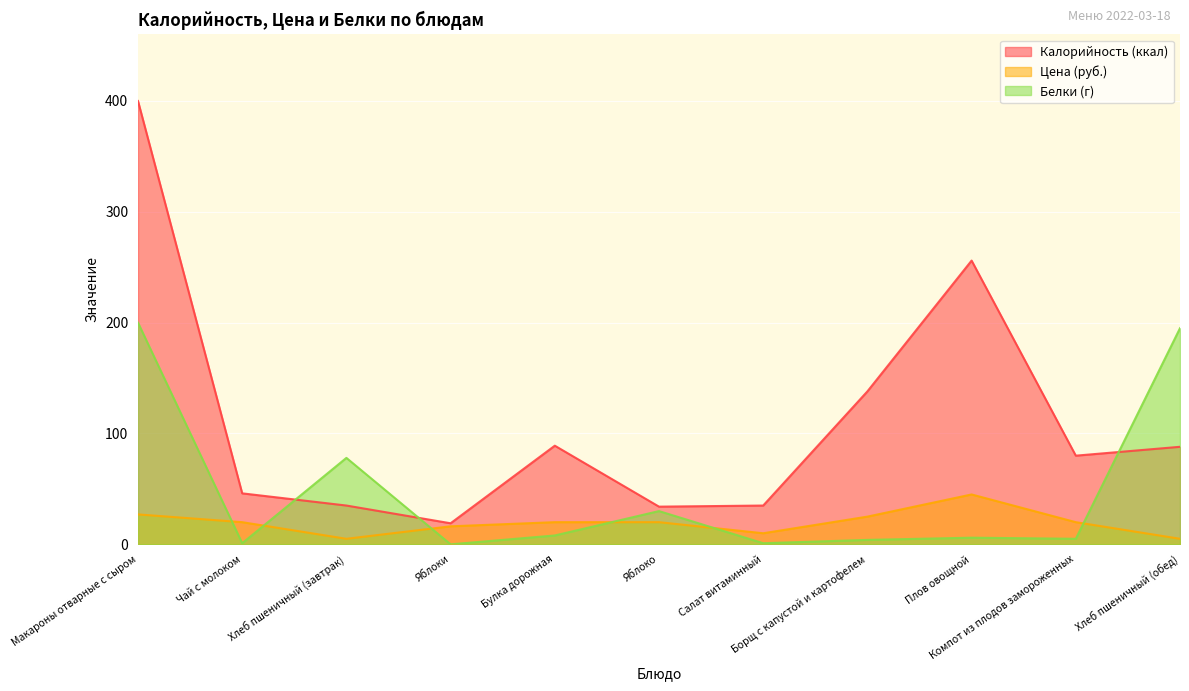

What is the label of the 1st point from the right?

Хлеб пшеничный (обед)